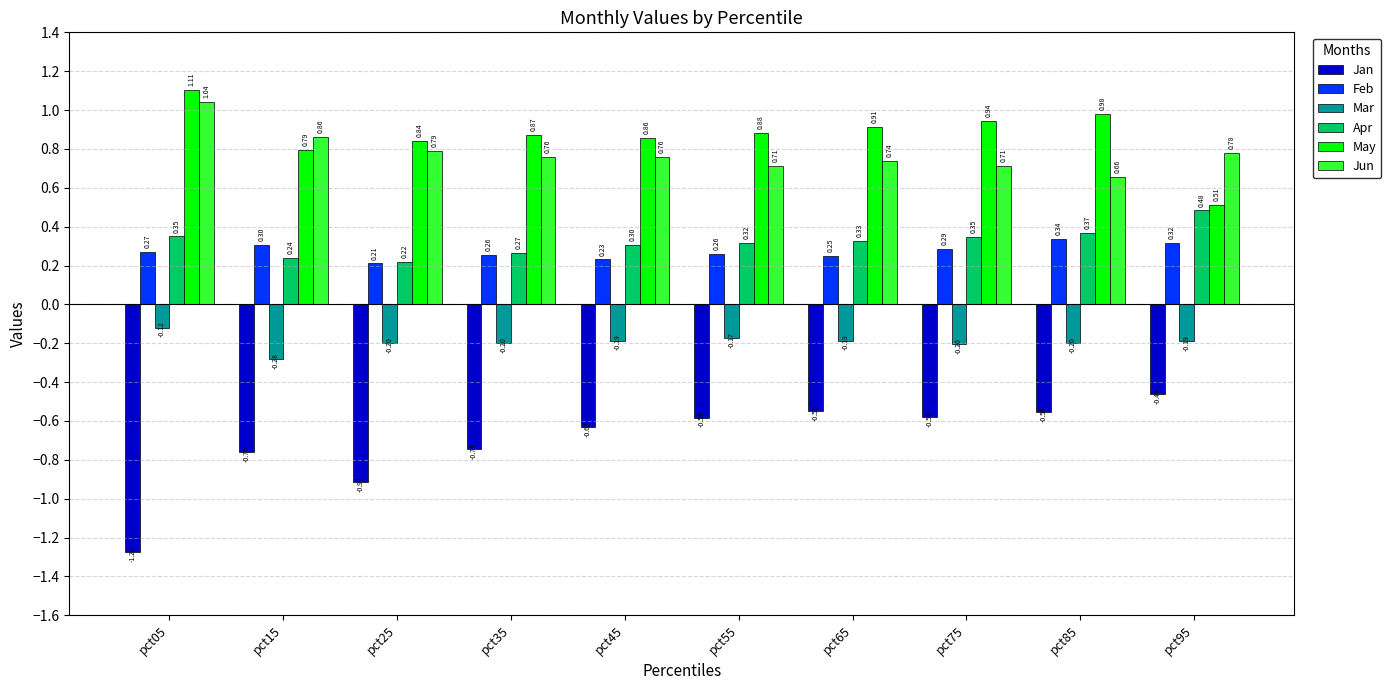

At which category is the sum across all series the highest?

pct85